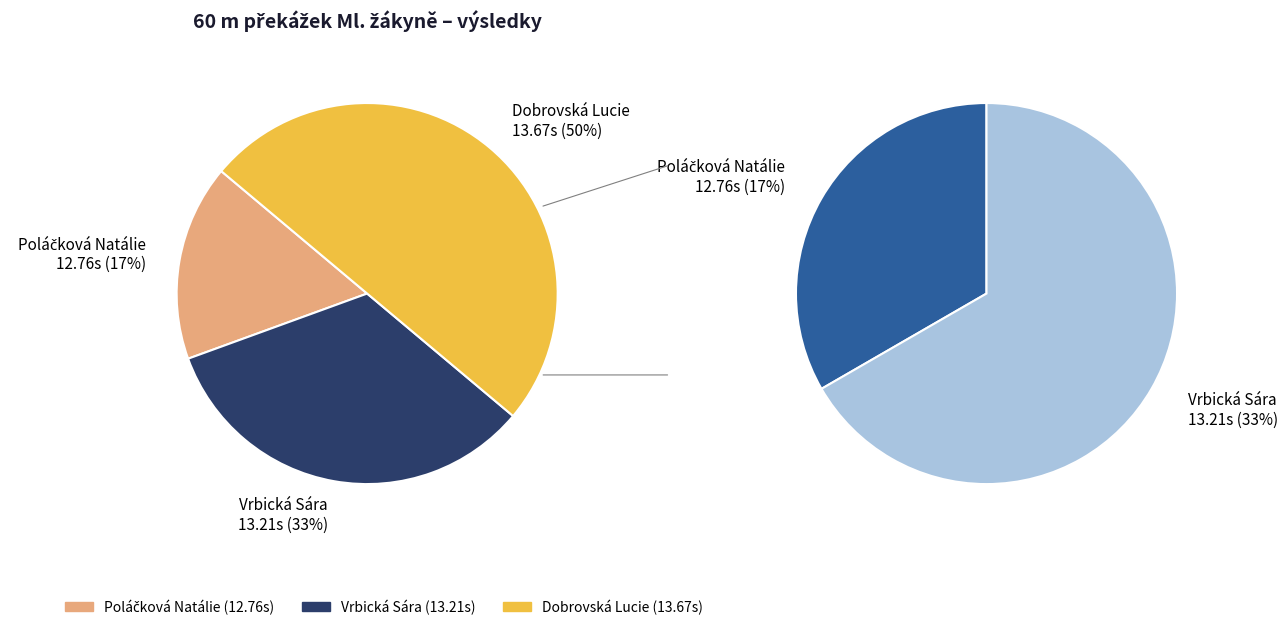

Which slice is the largest?

Dobrovská Lucie